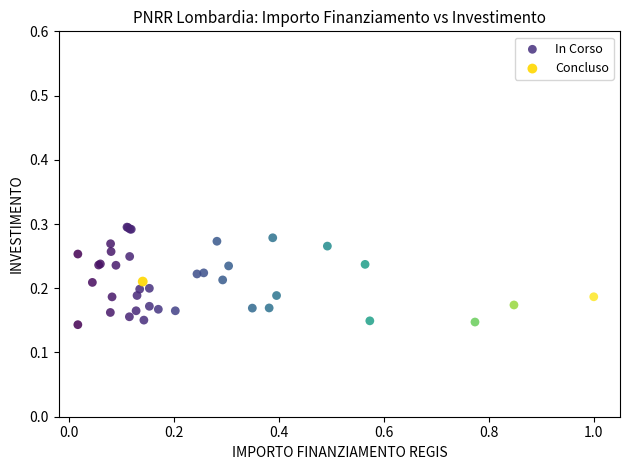

What are all the series names shown in the legend?

In Corso, Concluso